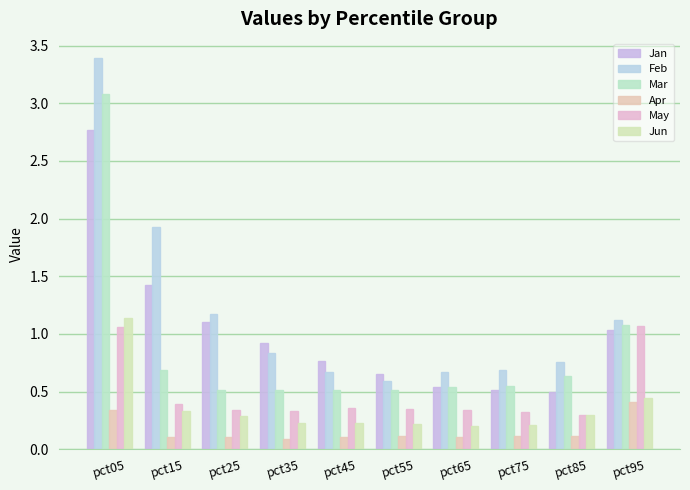

What is the value of the May bar at the 6th from the left?

0.3